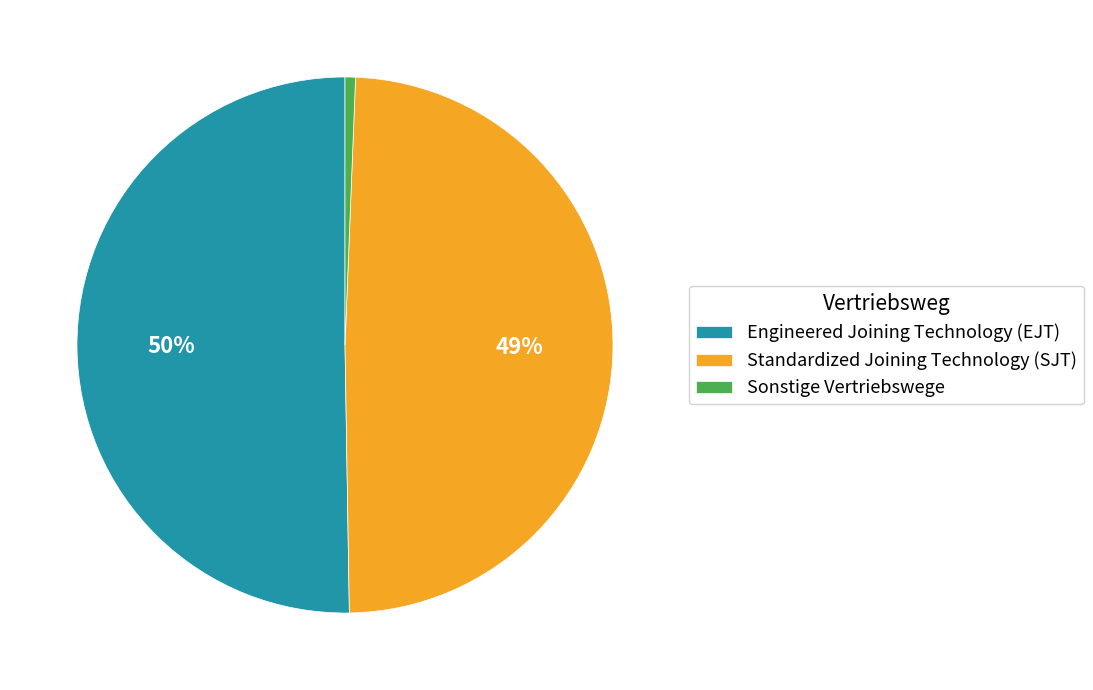

To the nearest percent, what portion does Engineered Joining Technology (EJT) represent?

50%